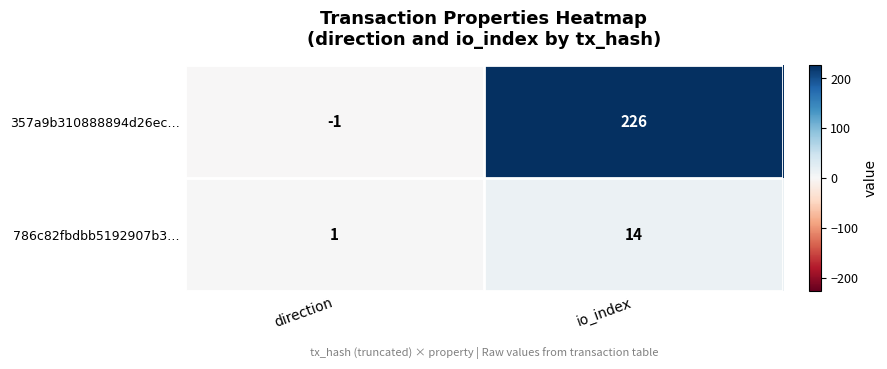

What is the difference between the 786c82fbdbb5192907b3… values at direction and io_index?

13